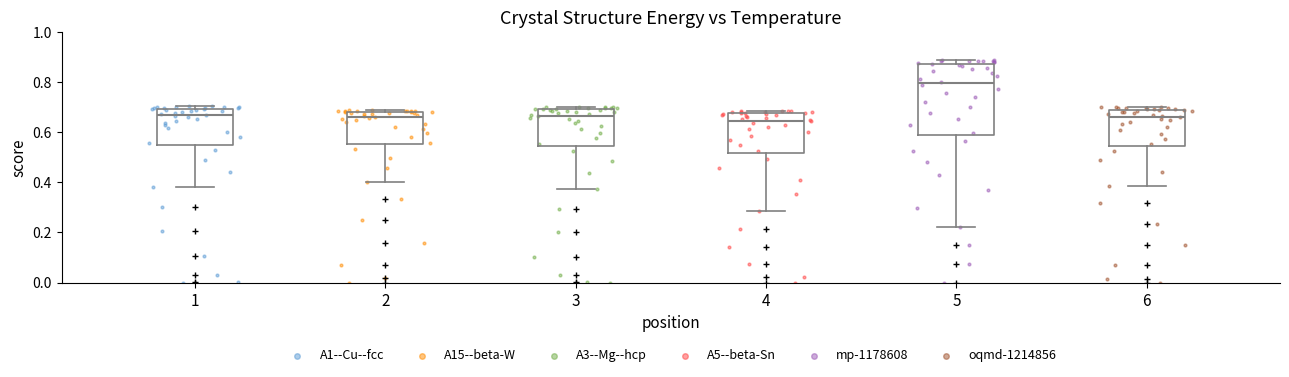

Reading left to right, read every box against the y-axis: the position of its median line, the range the box covers, and the ends of its whiskers. The values are not printed on the chart, so give them approximately, as read against the axis.

1: median 0.66, box 0.56 to 0.70, whiskers 0.38 to 0.70 (just above the box's upper edge)
2: median 0.66, box 0.56 to 0.68, whiskers 0.40 to 0.68 (just above the box's upper edge)
3: median 0.66, box 0.54 to 0.70, whiskers 0.38 to 0.70 (just above the box's upper edge)
4: median 0.64, box 0.52 to 0.68, whiskers 0.28 to 0.68 (just above the box's upper edge)
5: median 0.80, box 0.58 to 0.88, whiskers 0.22 to 0.88 (just above the box's upper edge)
6: median 0.66, box 0.54 to 0.68, whiskers 0.38 to 0.70